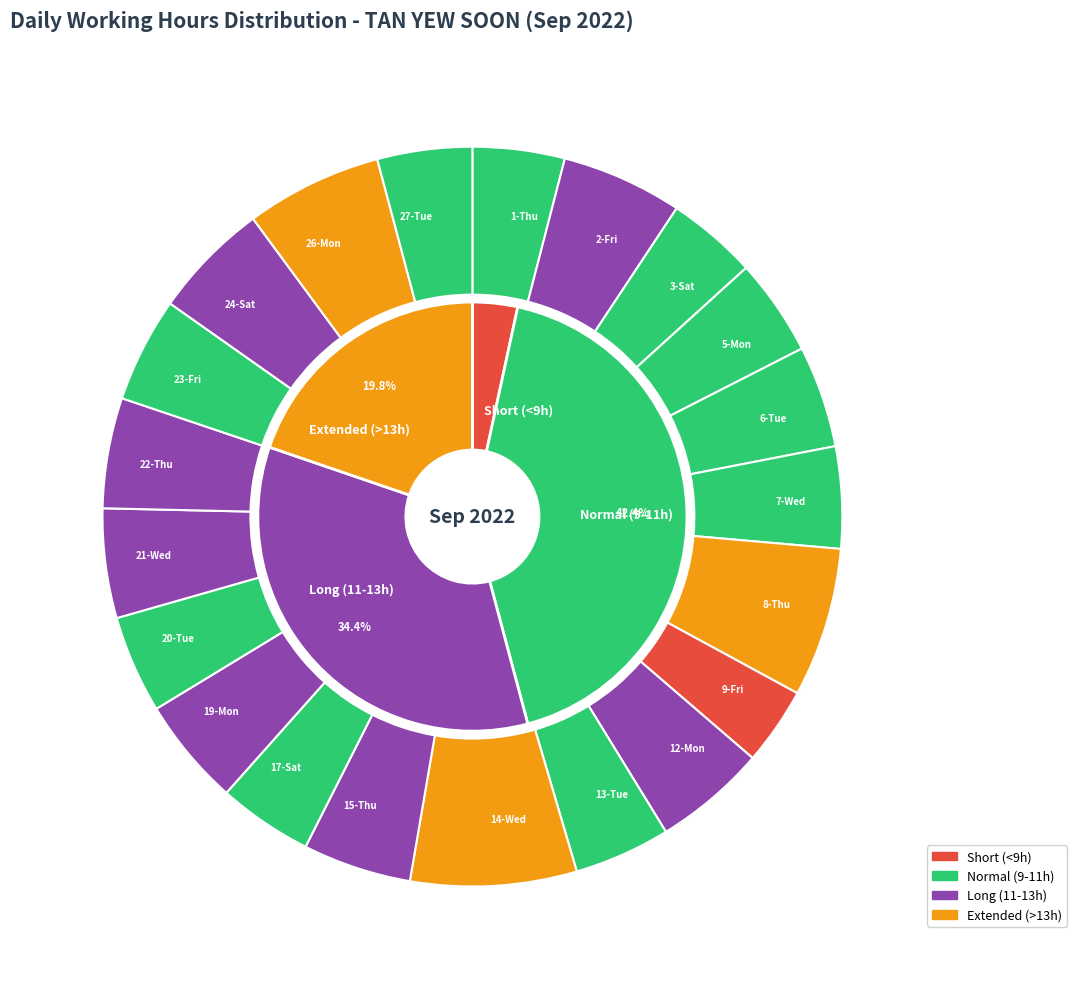

Is there any slice that represents more than half of the pie?

No